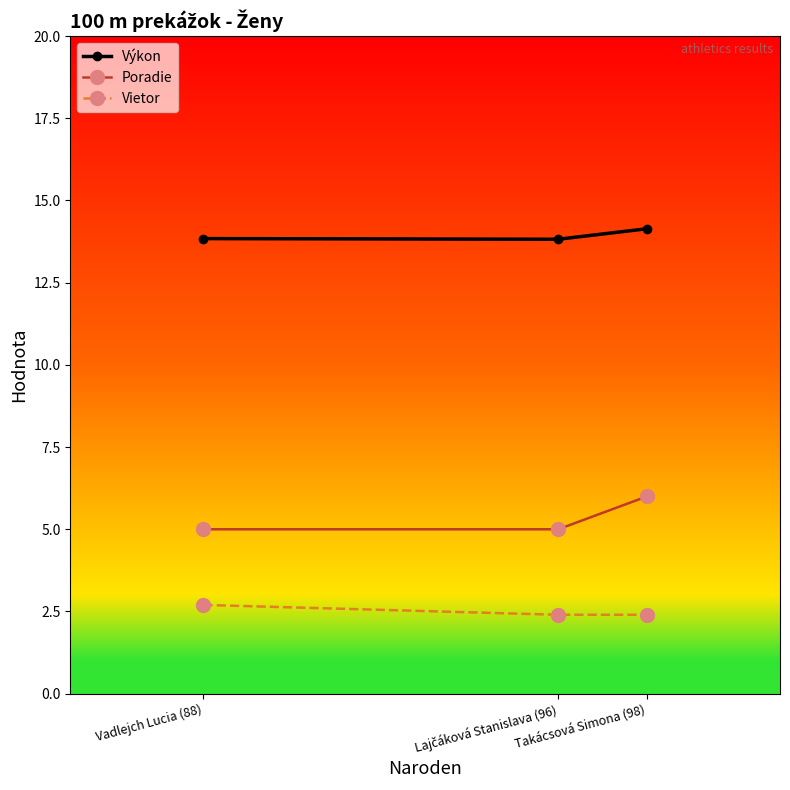

What is the difference between the maximum and minimum values in the Poradie series?

1.0